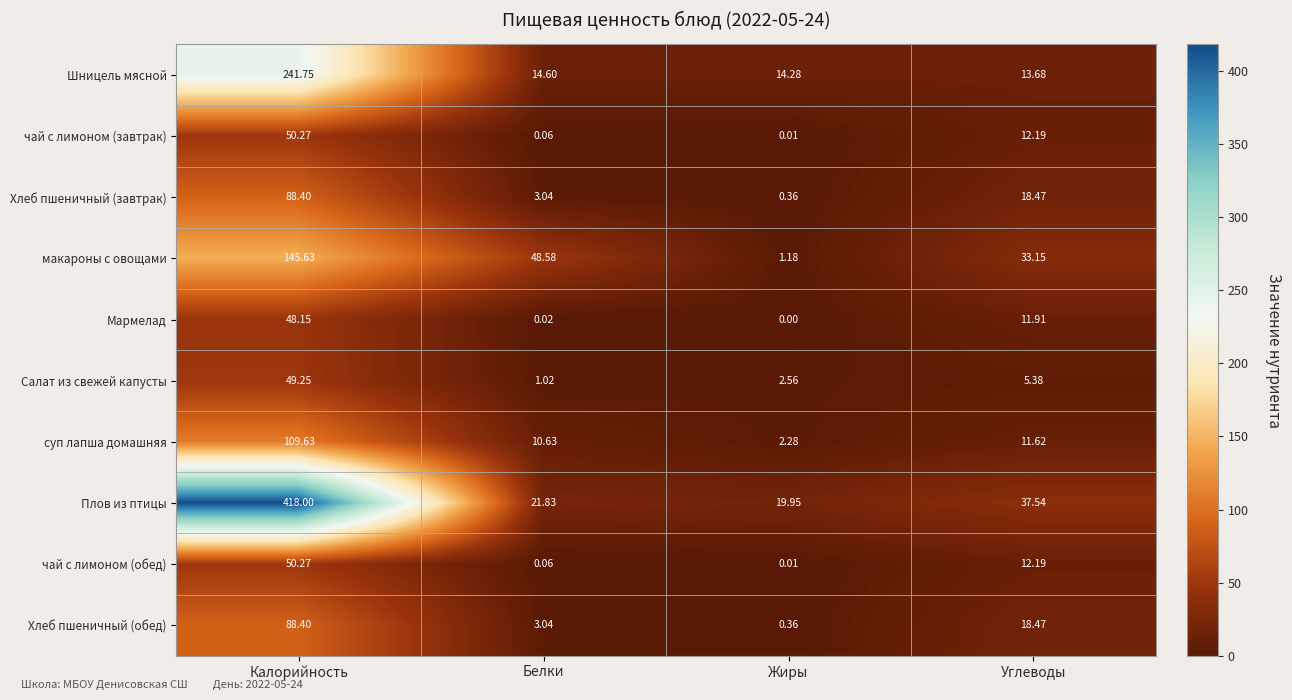

How many series are shown in this chart?

10